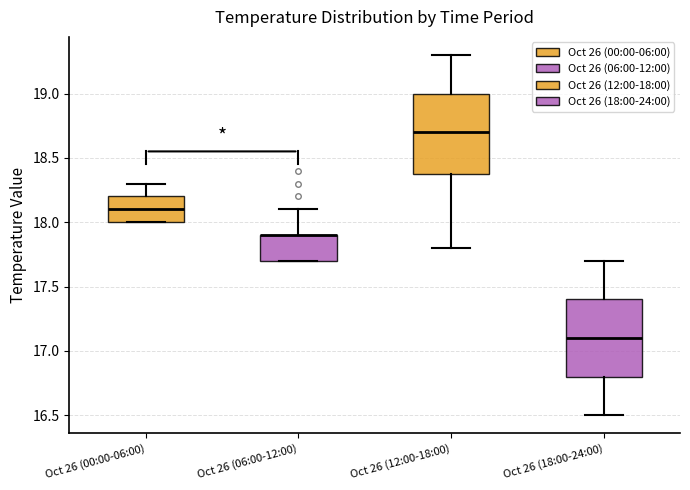

Reading left to right, transcribe this box plot: for each box, give where its median line is, the range the box spans, and where its two whiskers end, as read against the y-axis. The values are not printed on the chart, so give them approximately, as read against the axis.

Oct 26 (00:00-06:00): median 18.1, box 18.0 to 18.2, whiskers 18.0 to 18.3
Oct 26 (06:00-12:00): median 17.9 (drawn on the box's upper edge), box 17.7 to 17.9, whiskers 17.7 to 18.1
Oct 26 (12:00-18:00): median 18.7, box 18.4 to 19.0, whiskers 17.8 to 19.3
Oct 26 (18:00-24:00): median 17.1, box 16.8 to 17.4, whiskers 16.5 to 17.7